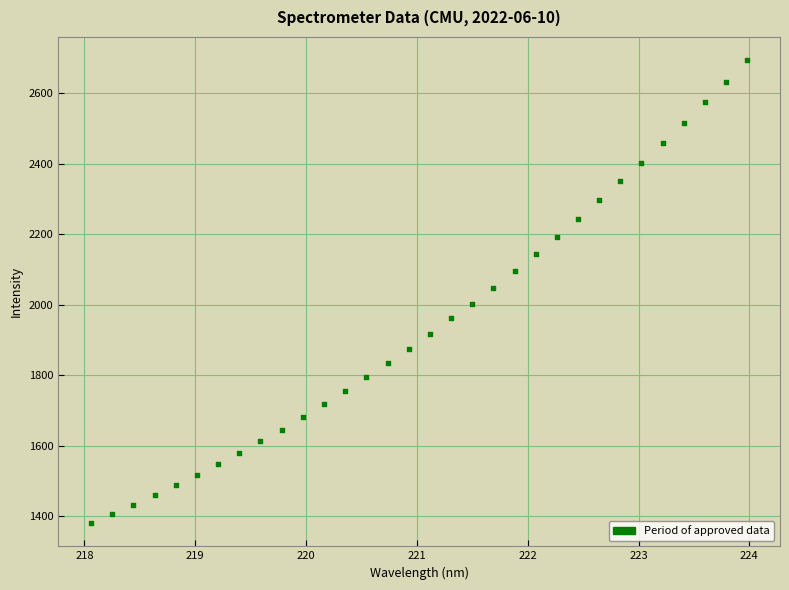

What is the range of X values (max minus min)?

5.9